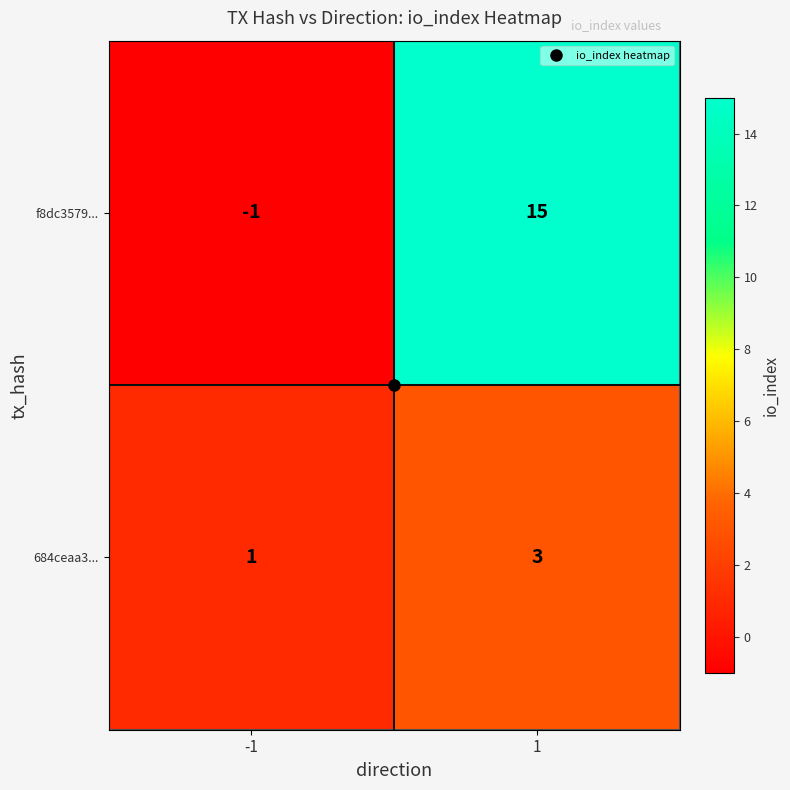

How many data points does each series have?

2